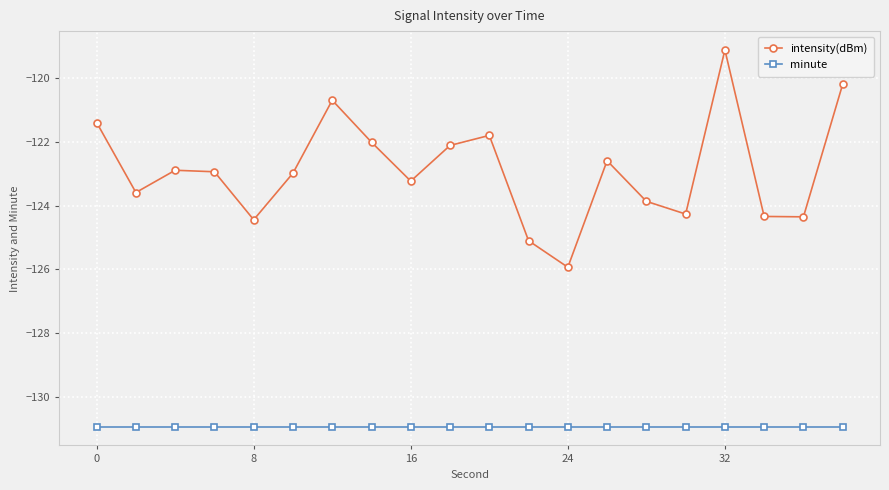

True or false: minute and intensity(dBm) intersect in this chart.

False